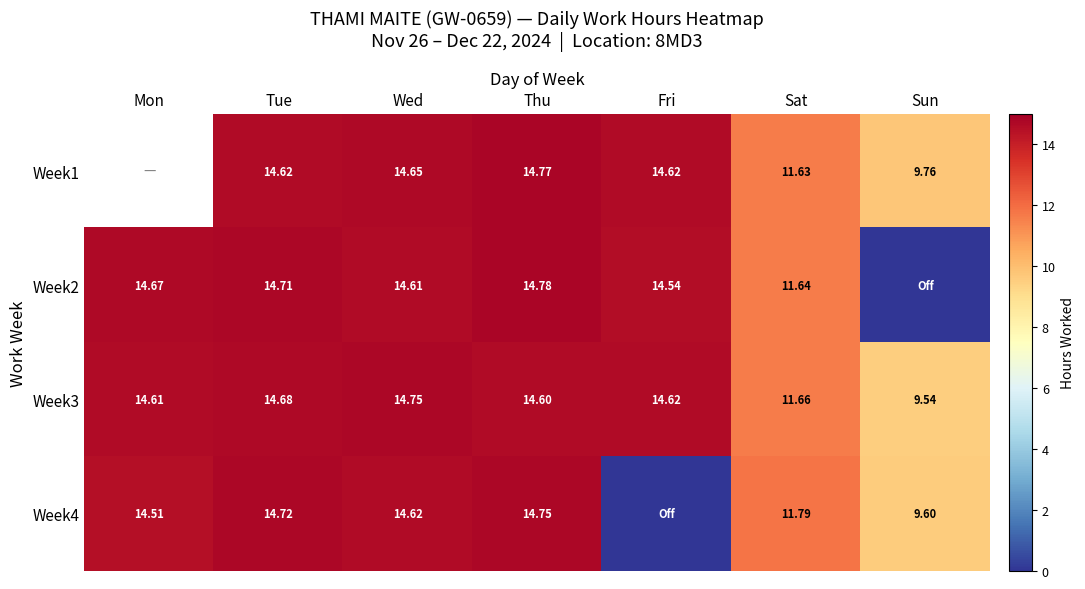

At which label does Week3 reach its peak?

Wed